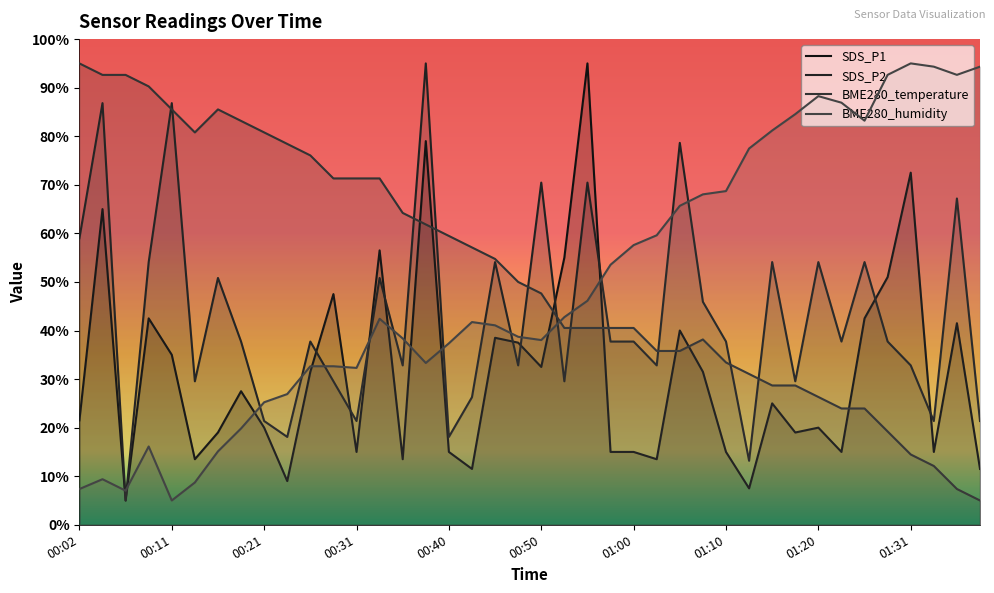

Is the value of BME280_temperature at 00:19 greater than the value of BME280_humidity at 00:50?

Yes